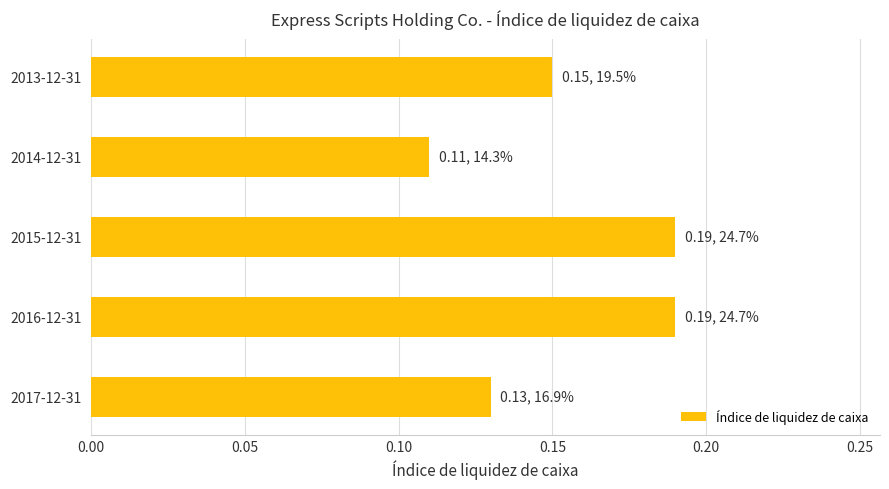

At which category does the chart reach its minimum across all series?

2014-12-31